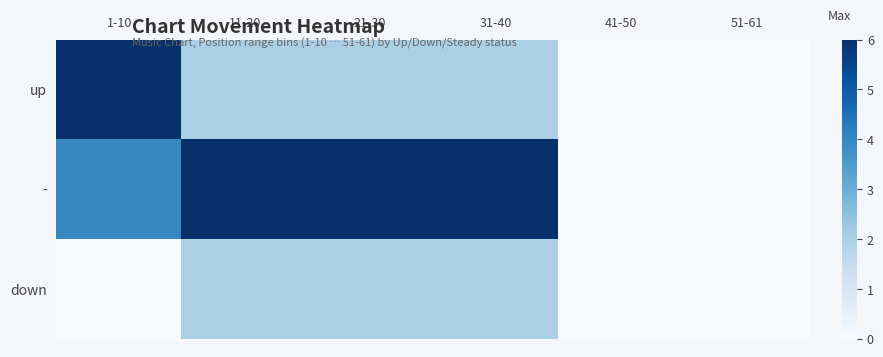

Reading left to right, what are all the values shown in this chart?

up: 1-10=6	11-20=2	21-30=2	31-40=2	41-50=0	51-61=0
-: 1-10=4	11-20=6	21-30=6	31-40=6	41-50=0	51-61=0
down: 1-10=0	11-20=2	21-30=2	31-40=2	41-50=0	51-61=0